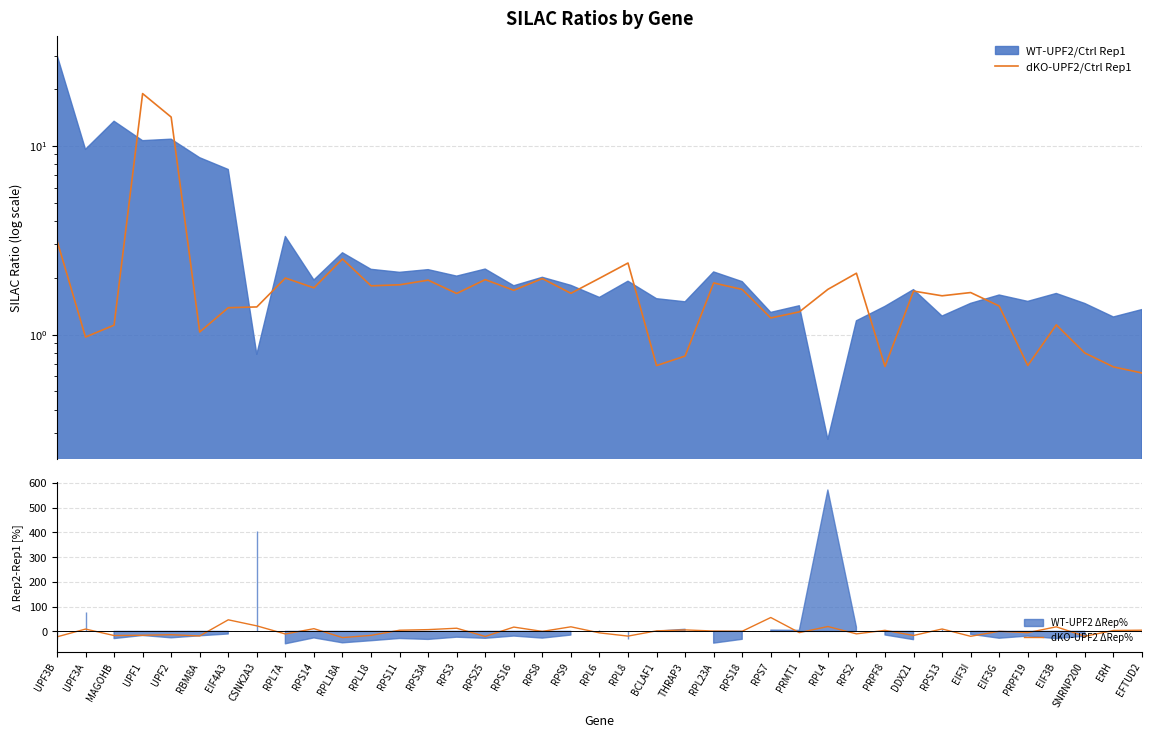

What is the label of the 32nd point from the left?

RPS13